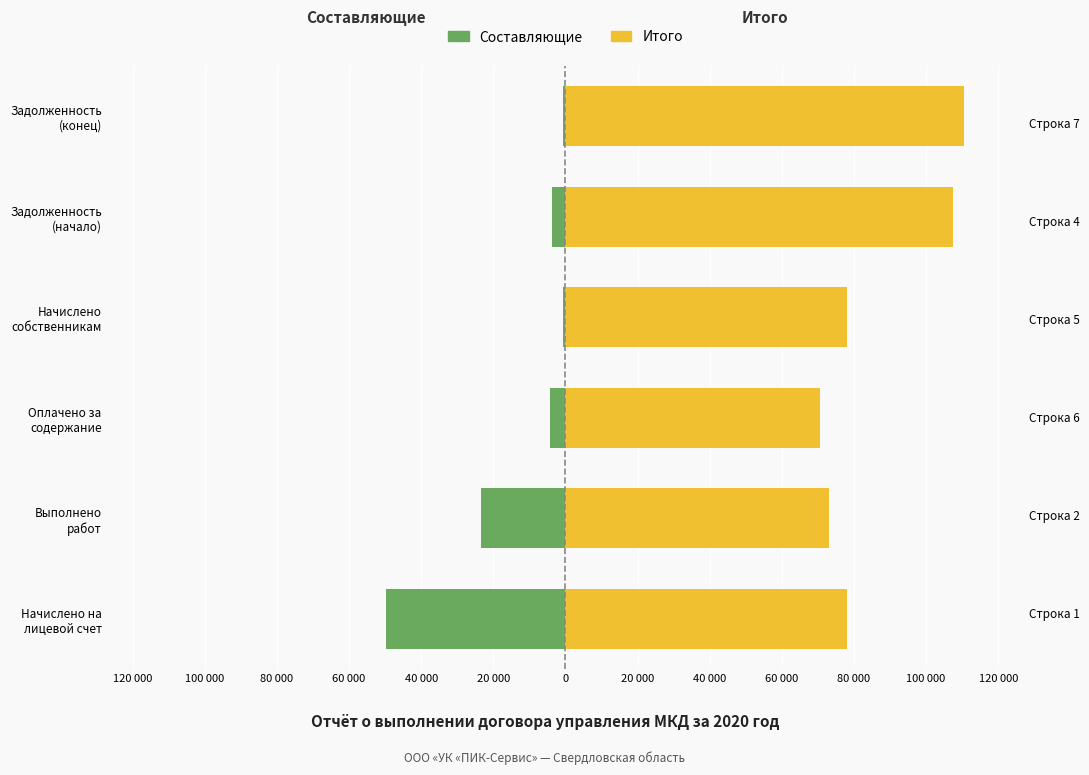

Between Начислено на лицевой счет and Оплачено за содержание, which series saw the biggest shift?

Составляющие